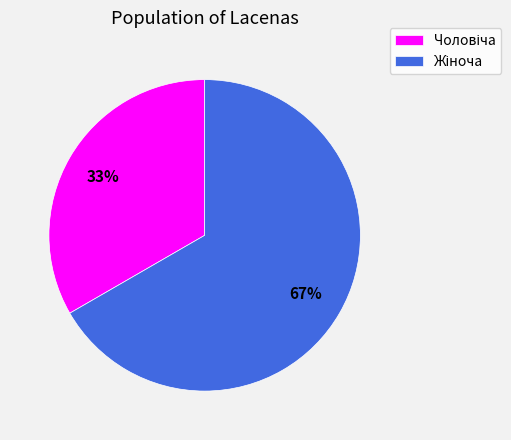

To the nearest percent, what is the average slice percentage?

50%